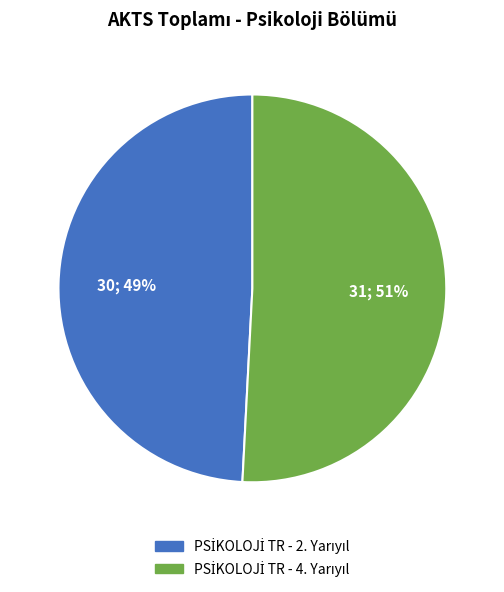

To the nearest percent, what is the difference between the largest and smallest slice percentages?

2%